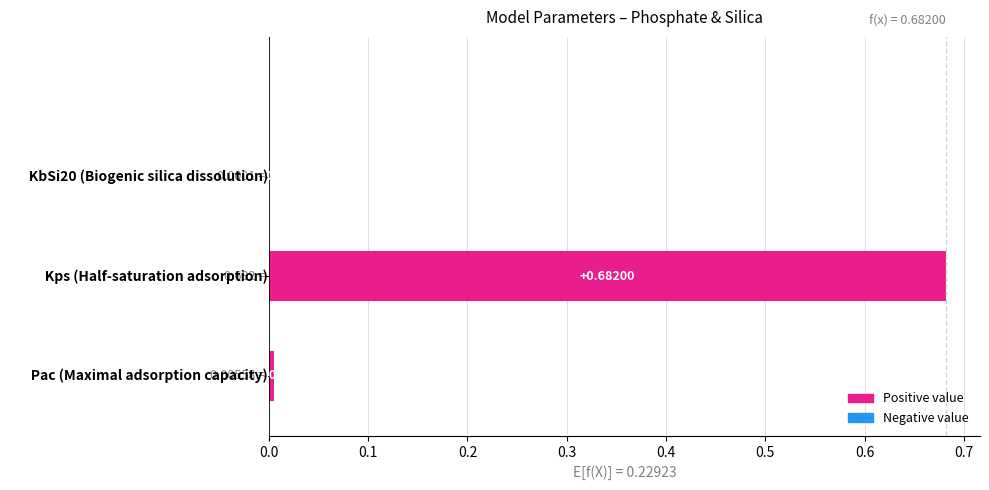

What is the difference between the maximum and second lowest values?

0.7